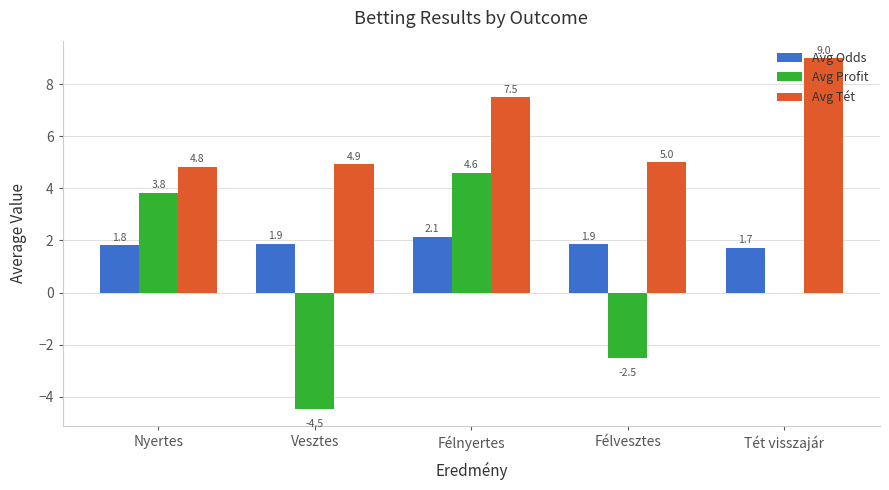

Are the bars grouped side by side (vs. stacked)?

Yes